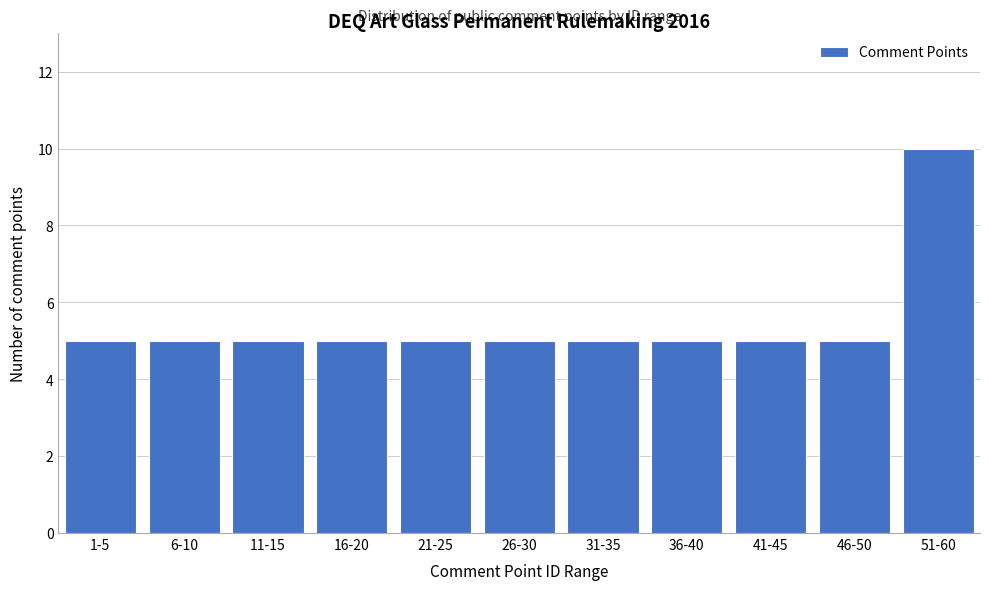

Reading left to right, list all the values displayed in this chart.

5	5	5	5	5	5	5	5	5	5	10